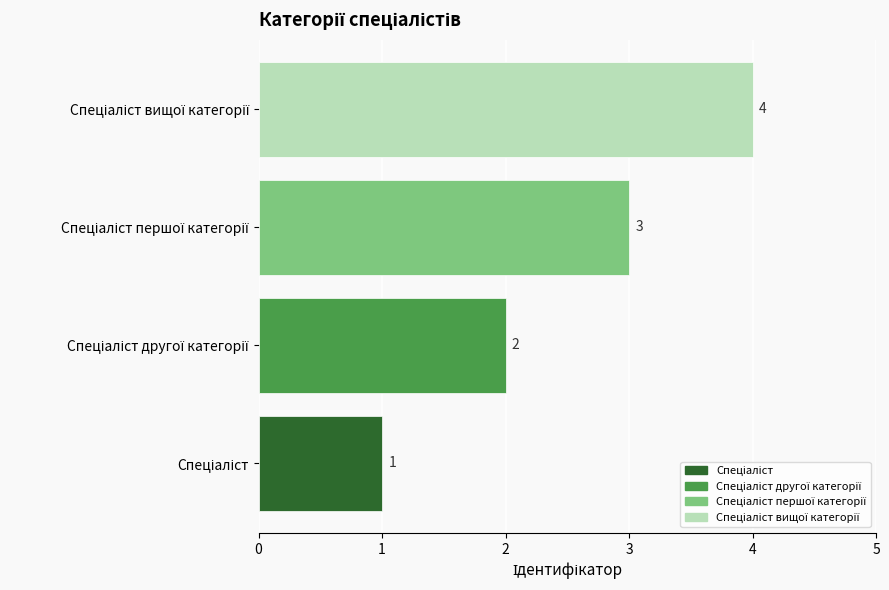

Count the values in the range 2 to 4.

3